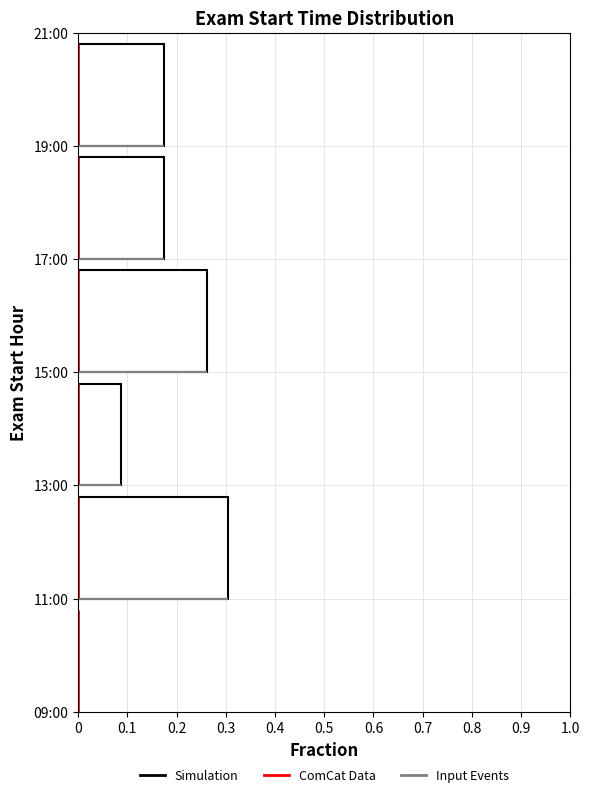

What is the change in value from 09:00 to 15:00?

+0.3